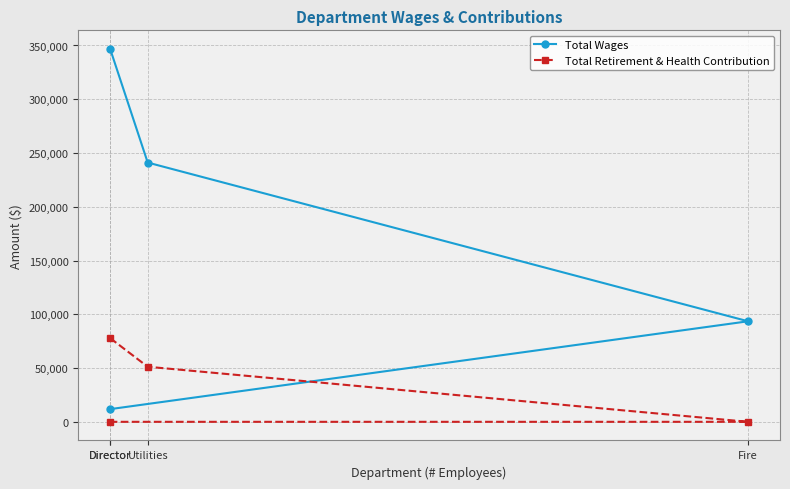

Is this an area chart (filled region under the line)?

No